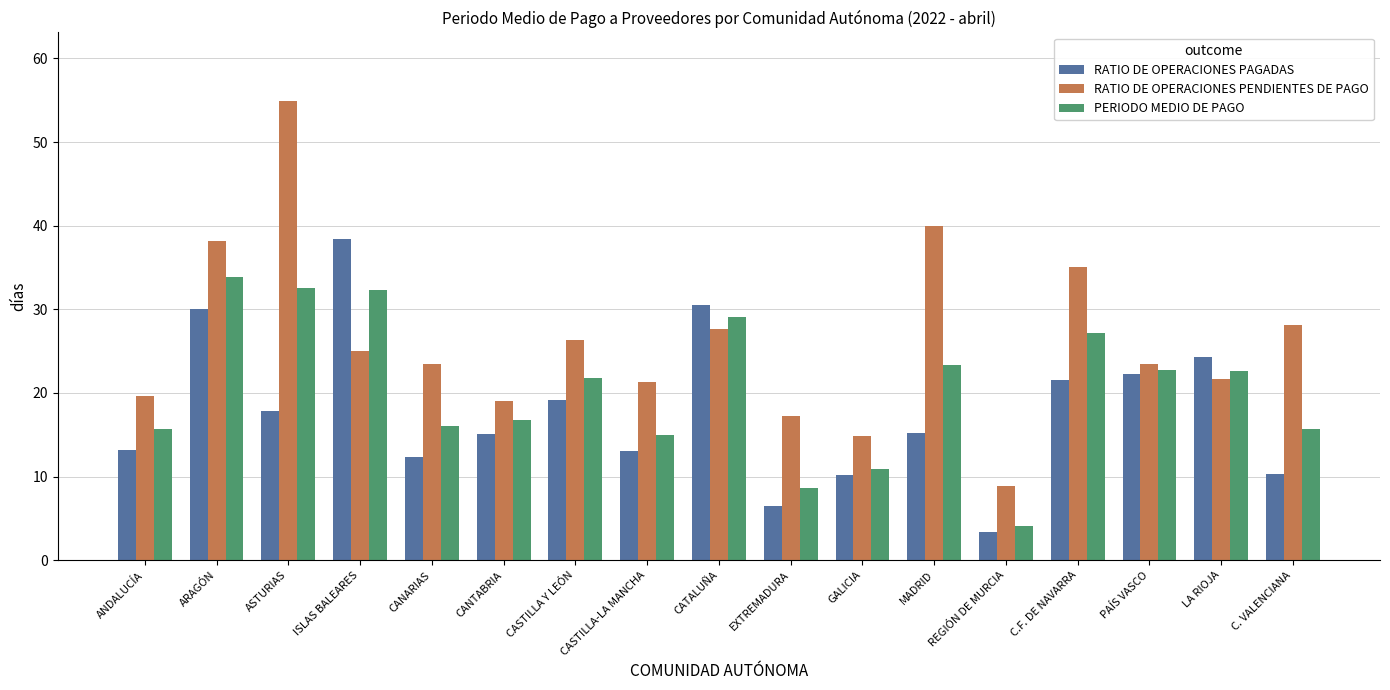

How many bars are there in each group?

3